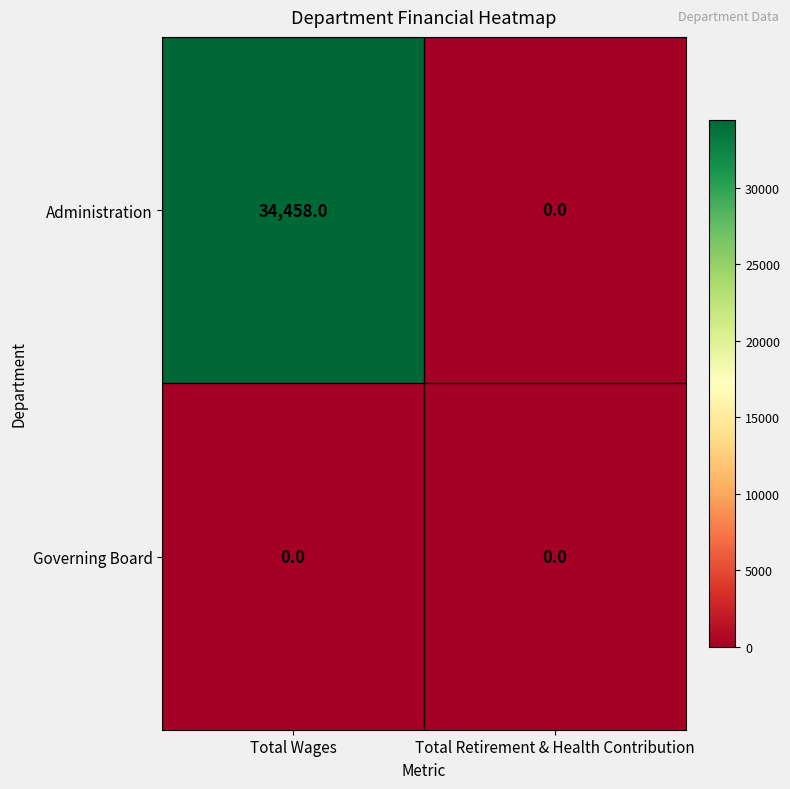

What is the sum of the Administration values at Total Wages and Total Retirement & Health Contribution?

34458